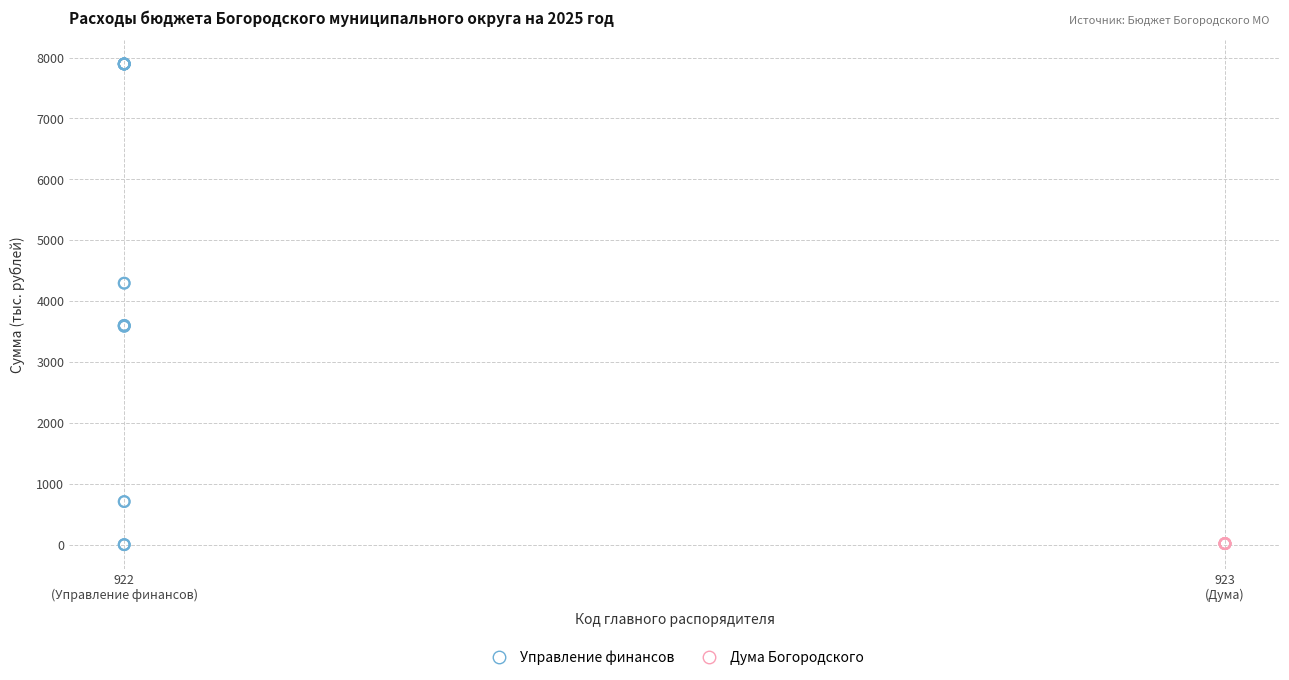

Which series contains the highest Y value?

Управление финансов